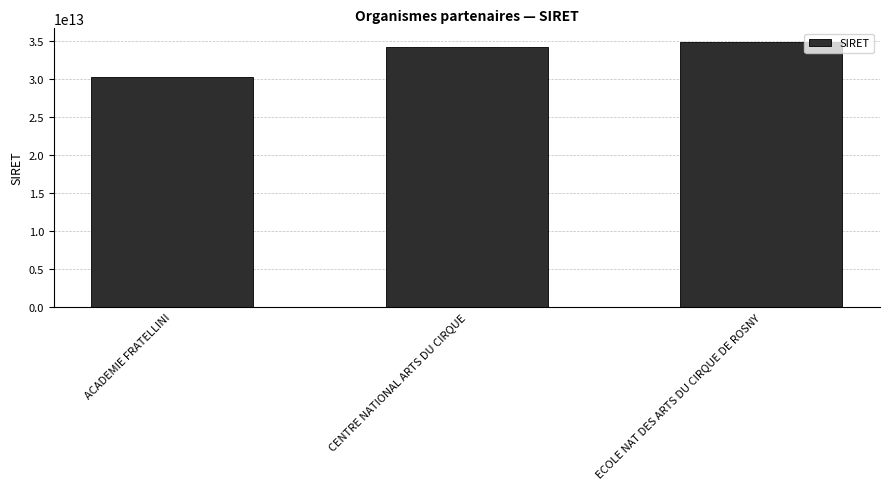

What is the label of the 1st bar from the right?

ECOLE NAT DES ARTS DU CIRQUE DE ROSNY